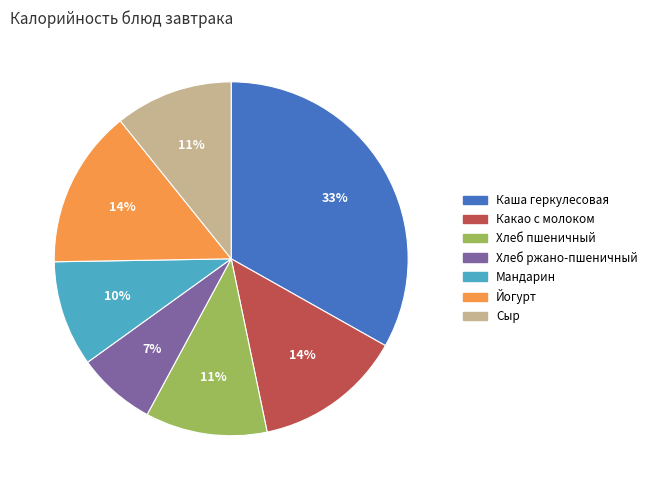

Does any single category account for the majority?

No